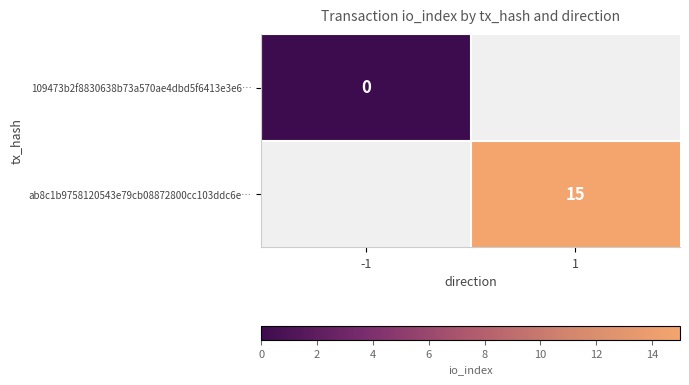

Is it true that ab8c1b9758120543e79cb08872800cc103ddc6e… equals 7 at 1?

False